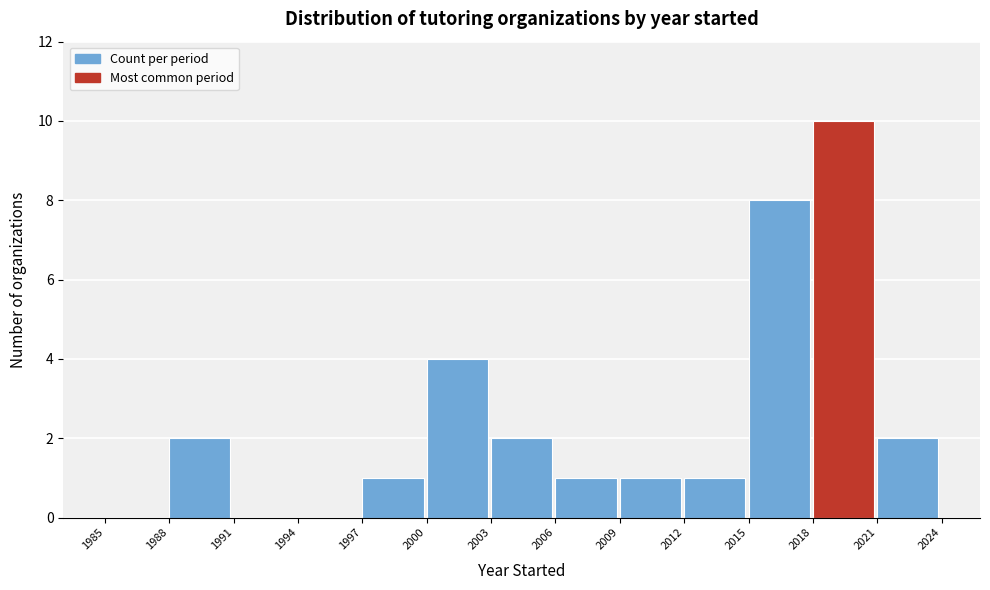

Which range on the x-axis has the tallest bar?

2018 to 2021